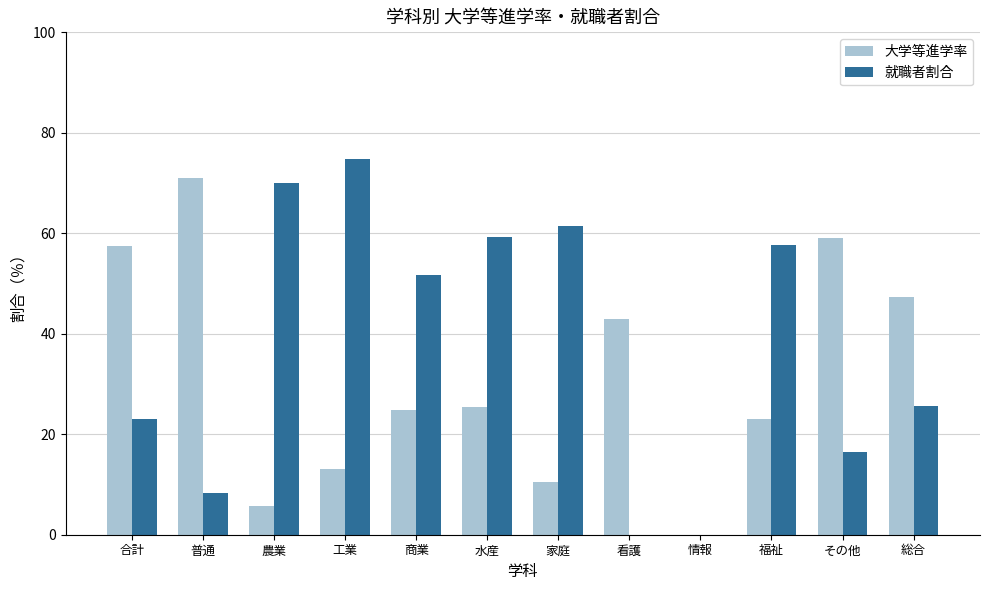

Are the bars horizontal?

No